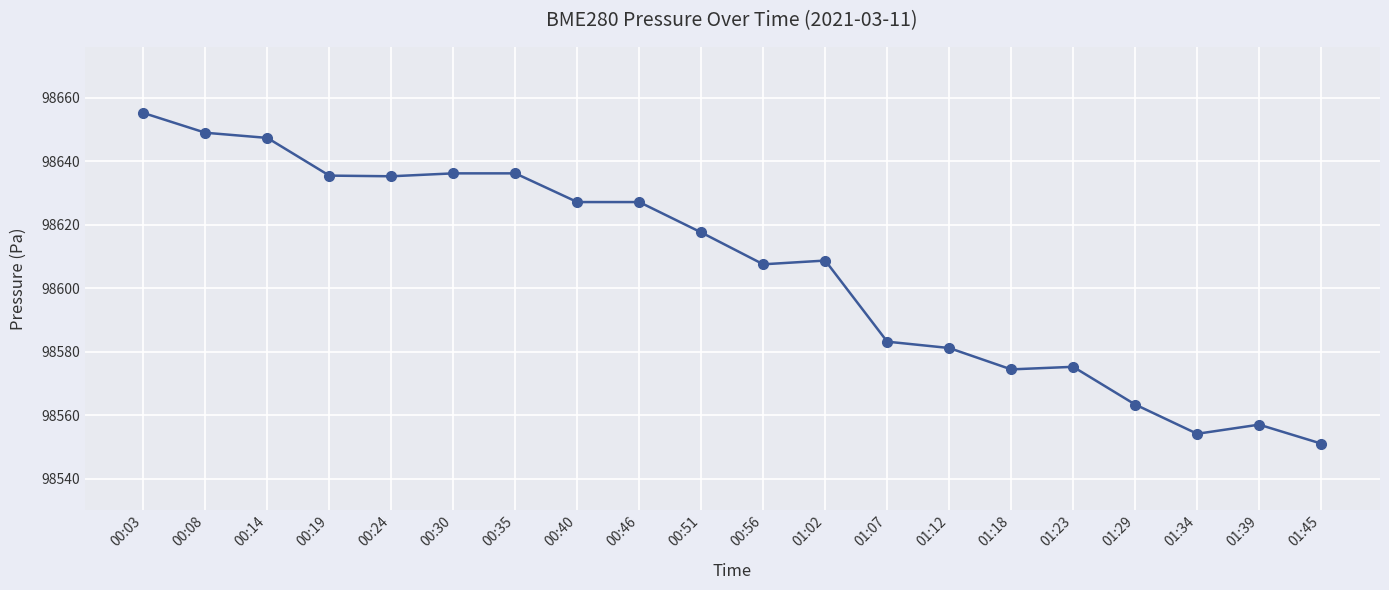

Which label corresponds to the smallest value in the chart?

01:45